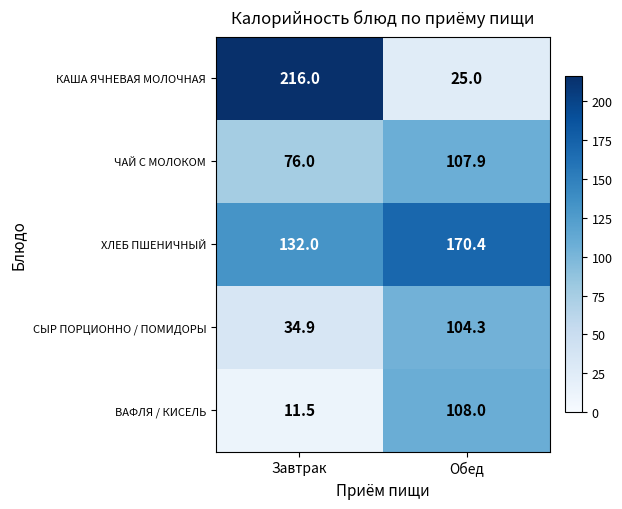

Rank the series by their maximum value, from highest to lowest.

КАША ЯЧНЕВАЯ МОЛОЧНАЯ, ХЛЕБ ПШЕНИЧНЫЙ, ВАФЛЯ / КИСЕЛЬ, ЧАЙ С МОЛОКОМ, СЫР ПОРЦИОННО / ПОМИДОРЫ